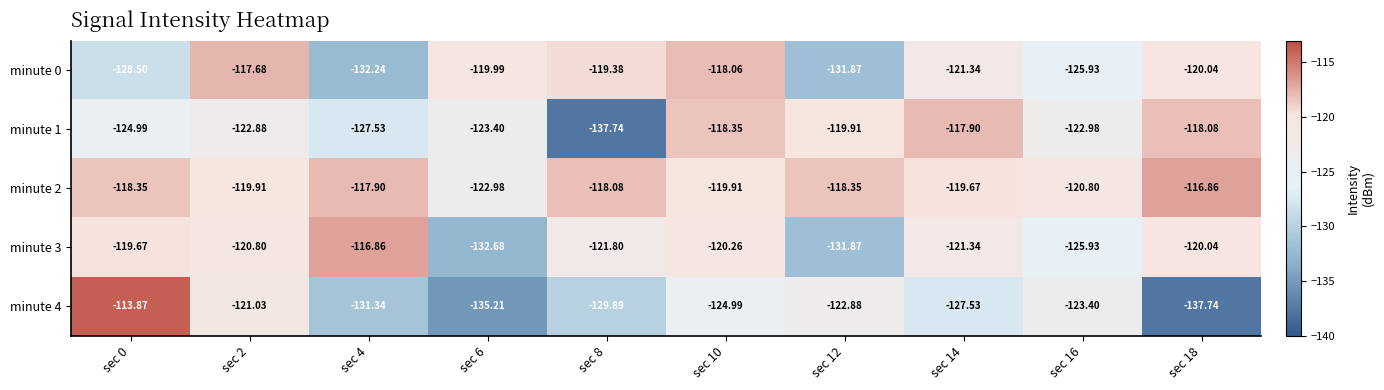

What is the maximum value shown in the chart?

-113.9